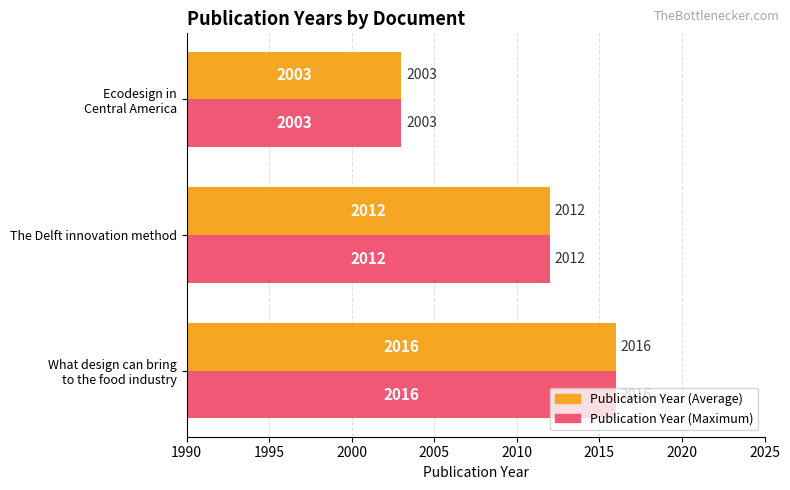

Rank the series at The Delft innovation method from highest to lowest value.

Publication Year (Average), Publication Year (Maximum)